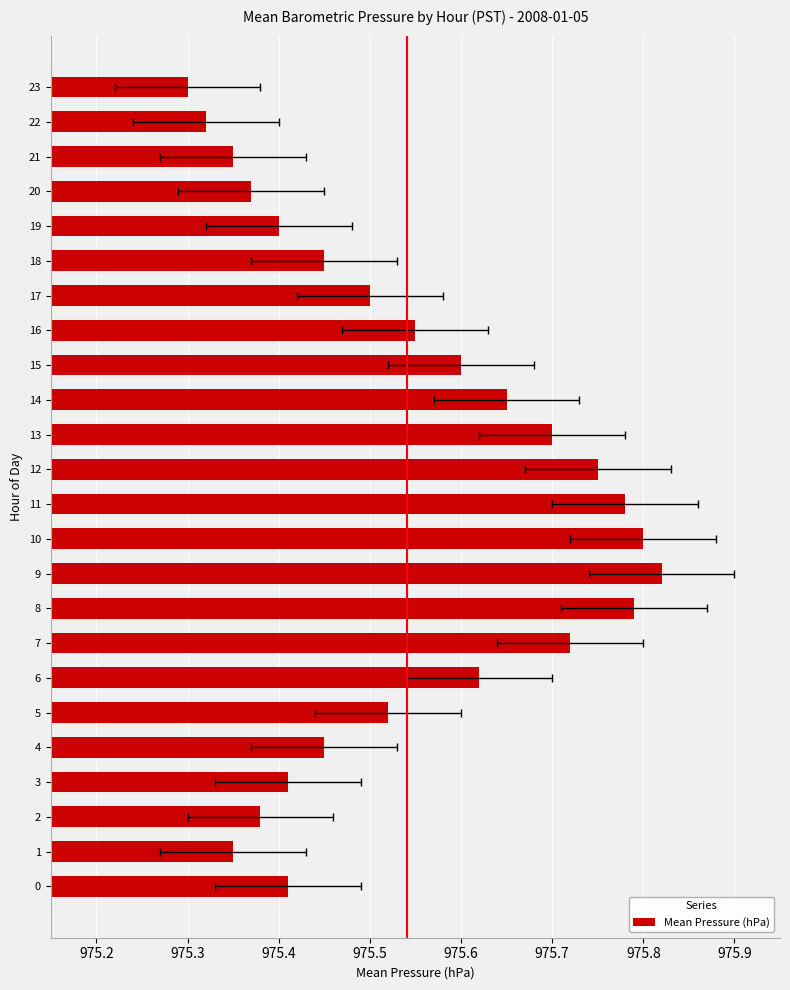

True or false: the data shows 975.4 at 2.

True